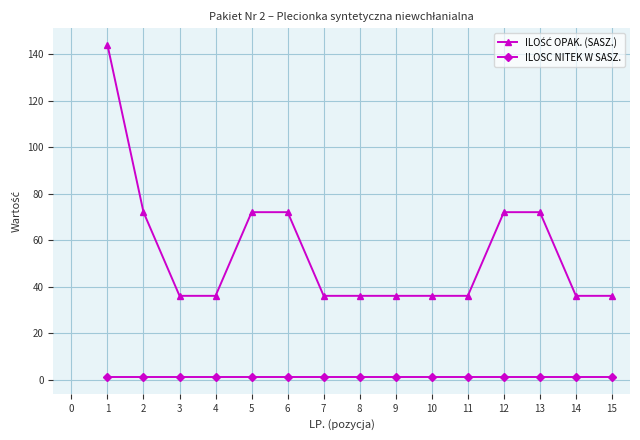

What is the greatest value displayed?

144